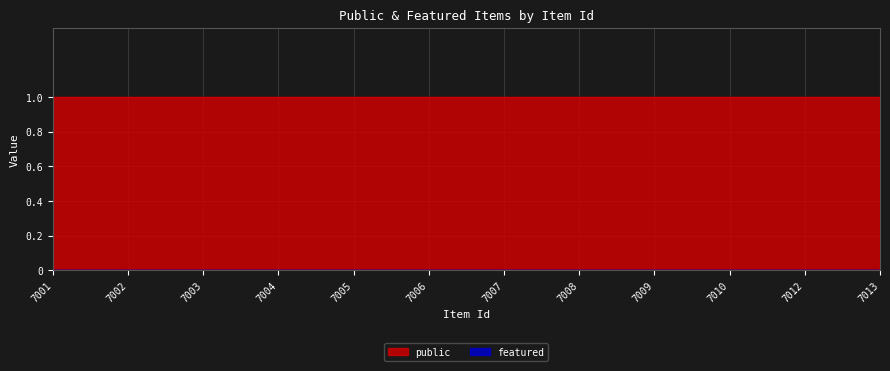

Reading left to right, what are all the values shown in this chart?

public: 7001=1	7002=1	7003=1	7004=1	7005=1	7006=1	7007=1	7008=1	7009=1	7010=1	7012=1	7013=1
featured: 7001=0	7002=0	7003=0	7004=0	7005=0	7006=0	7007=0	7008=0	7009=0	7010=0	7012=0	7013=0